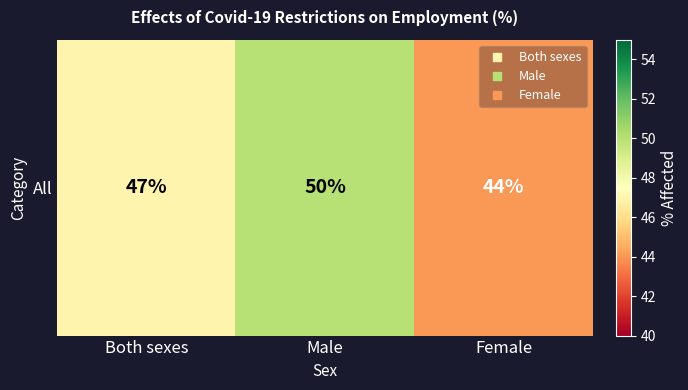

Reading left to right, transcribe all the data shown in this chart.

Both sexes=47	Male=50	Female=44